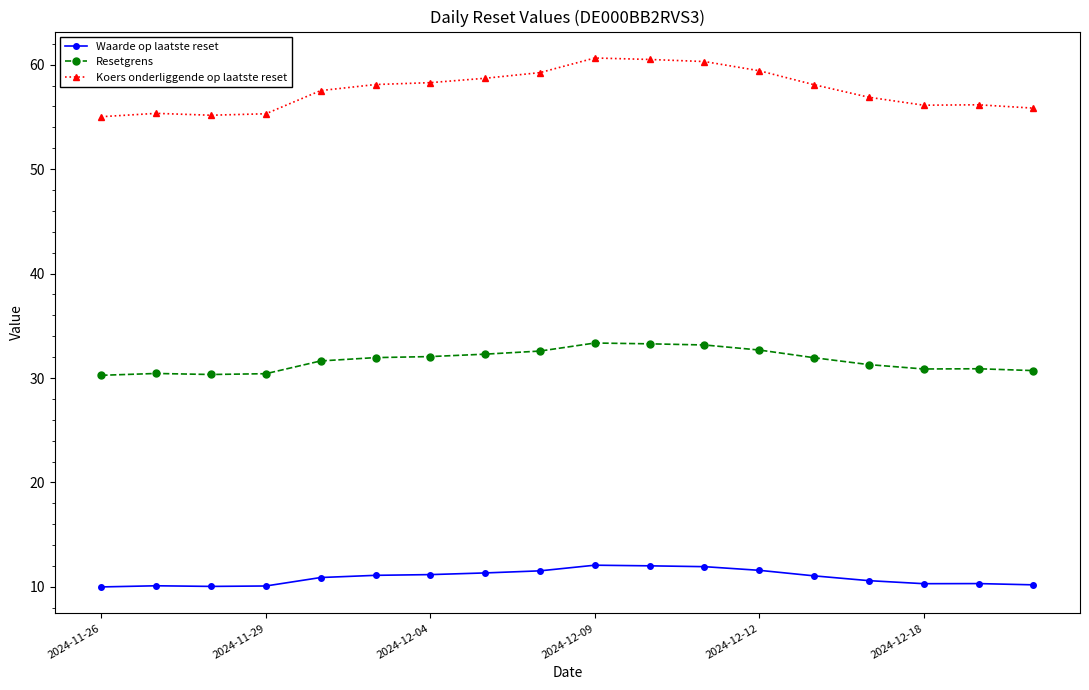

True or false: Resetgrens and Koers onderliggende op laatste reset intersect in this chart.

False